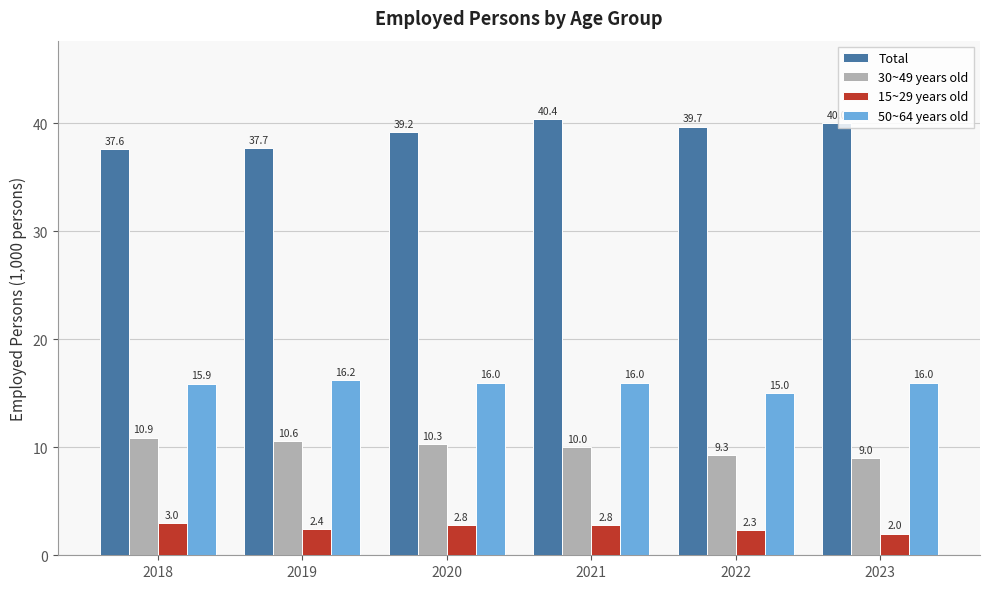

At which category does the chart reach its peak across all series?

2021